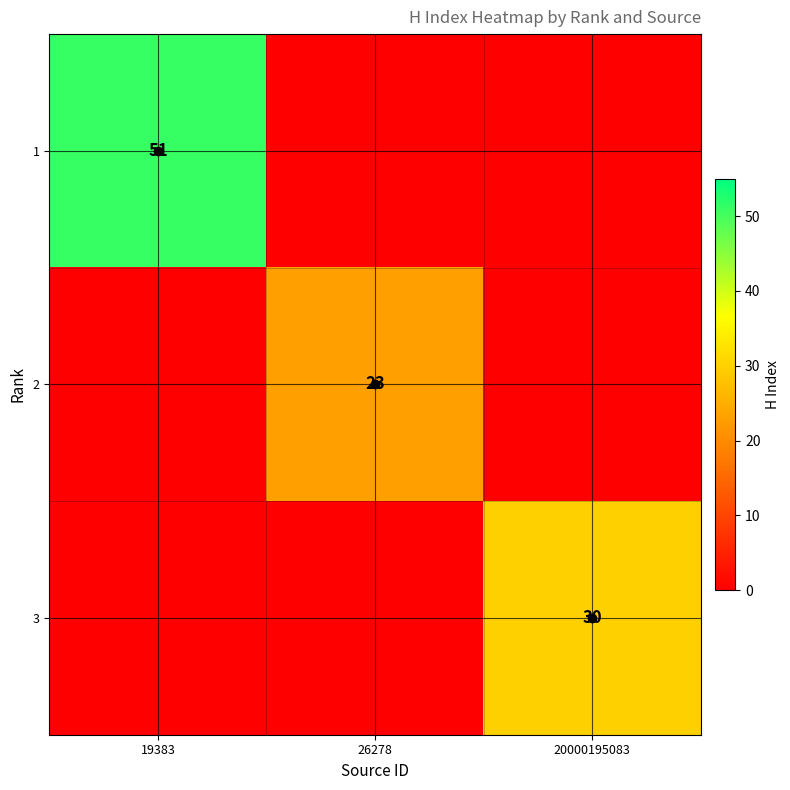

True or false: 3 has a value of 30 at 20000195083.

True